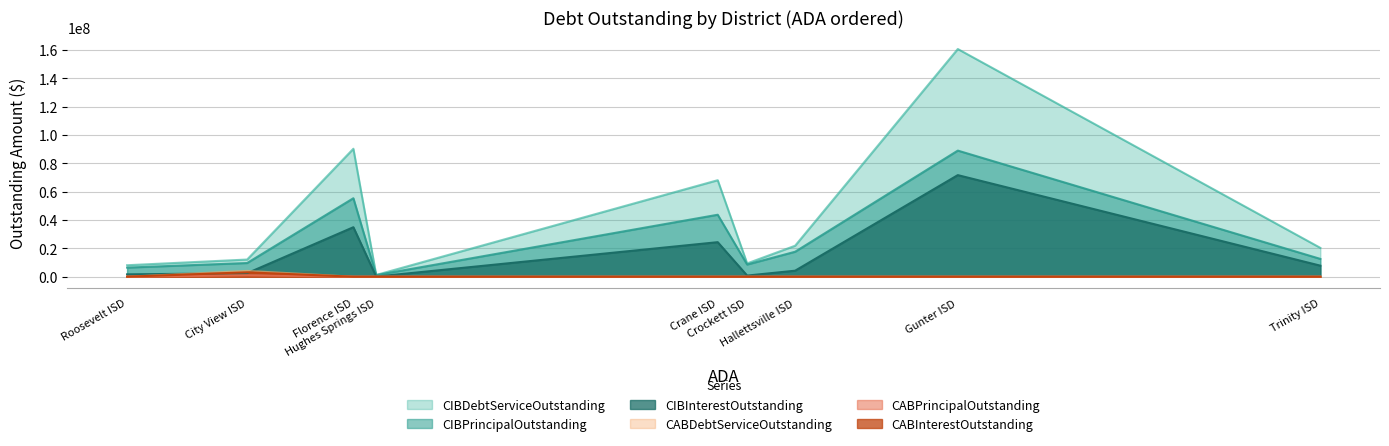

Reading right to left, transcribe all the data shown in this chart.

CIBPrincipalOutstanding: Roosevelt ISD=6435000.0	City View ISD=9660000.0	Florence ISD=55390000.0	Hughes Springs ISD=1138000.0	Crane ISD=43735000.0	Crockett ISD=8585000.0	Hallettsville ISD=17624000.0	Gunter ISD=89005000.0	Trinity ISD=12575000.0
CIBInterestOutstanding: Roosevelt ISD=1667500.0	City View ISD=2457550.3	Florence ISD=34919967.7	Hughes Springs ISD=89574.4	Crane ISD=24374272.9	Crockett ISD=803813.5	Hallettsville ISD=4243797.4	Gunter ISD=71693356.8	Trinity ISD=7788831.2
CIBDebtServiceOutstanding: Roosevelt ISD=8102500.0	City View ISD=12117550.3	Florence ISD=90309967.7	Hughes Springs ISD=1227574.4	Crane ISD=68109272.9	Crockett ISD=9388813.5	Hallettsville ISD=21867797.4	Gunter ISD=160698356.8	Trinity ISD=20363831.2
CABPrincipalOutstanding: Roosevelt ISD=0.0	City View ISD=995002.2	Florence ISD=0.0	Hughes Springs ISD=0.0	Crane ISD=0.0	Crockett ISD=0.0	Hallettsville ISD=0.0	Gunter ISD=0.0	Trinity ISD=0.0
CABInterestOutstanding: Roosevelt ISD=0.0	City View ISD=3104997.8	Florence ISD=0.0	Hughes Springs ISD=0.0	Crane ISD=0.0	Crockett ISD=0.0	Hallettsville ISD=0.0	Gunter ISD=0.0	Trinity ISD=0.0
CABDebtServiceOutstanding: Roosevelt ISD=0.0	City View ISD=4100000.0	Florence ISD=0.0	Hughes Springs ISD=0.0	Crane ISD=0.0	Crockett ISD=0.0	Hallettsville ISD=0.0	Gunter ISD=0.0	Trinity ISD=0.0